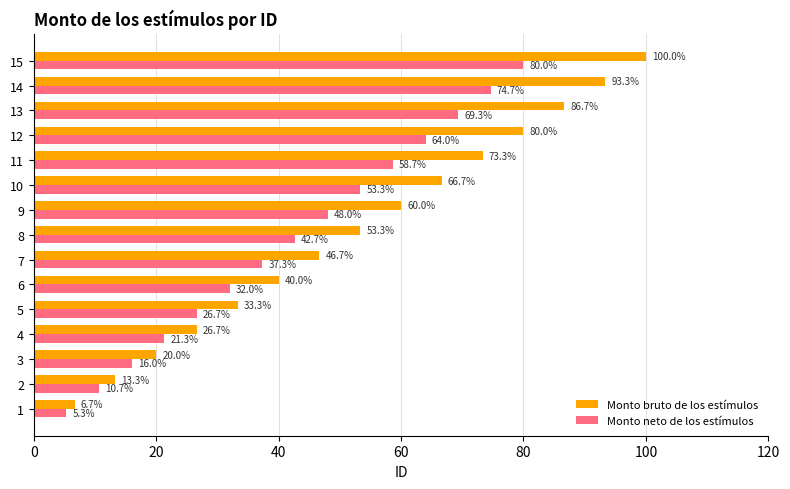

What is the difference between the highest and lowest values at 12?

16.0